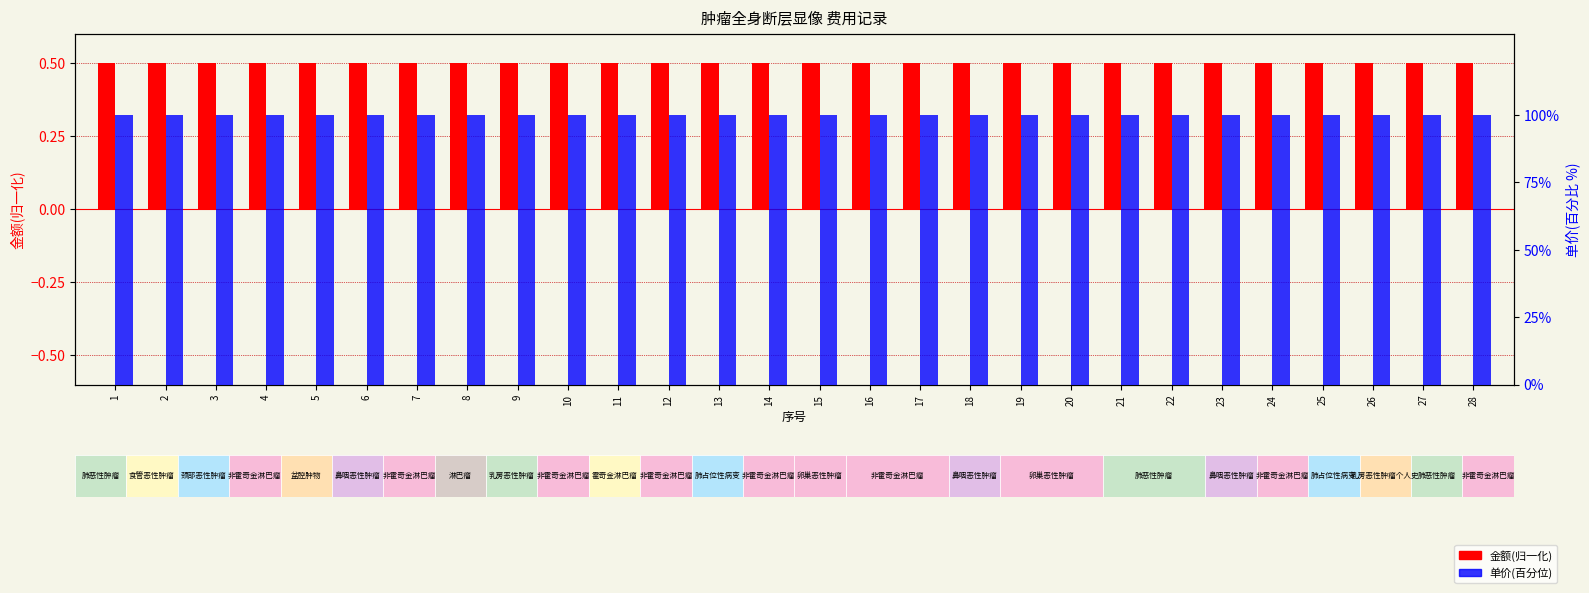

What is the value of the 金额(单位:元) bar at the 4th from the left?

0.5